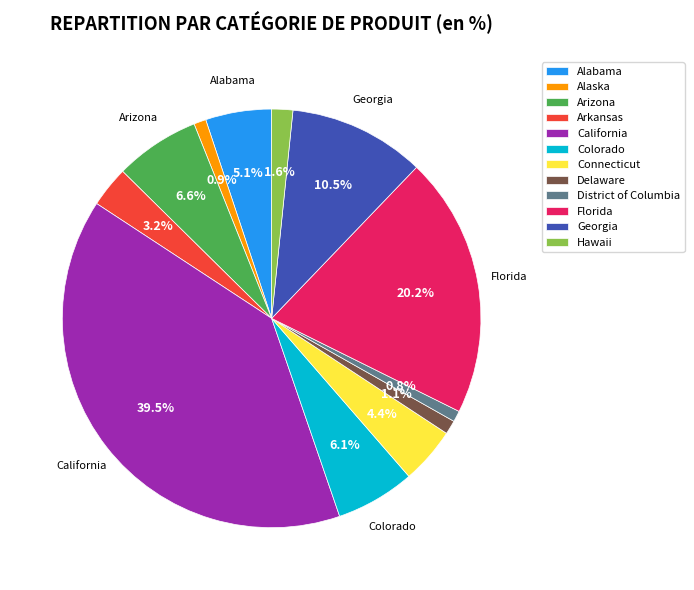

What is the ratio of the value at Delaware to the value at Arkansas?

0.3